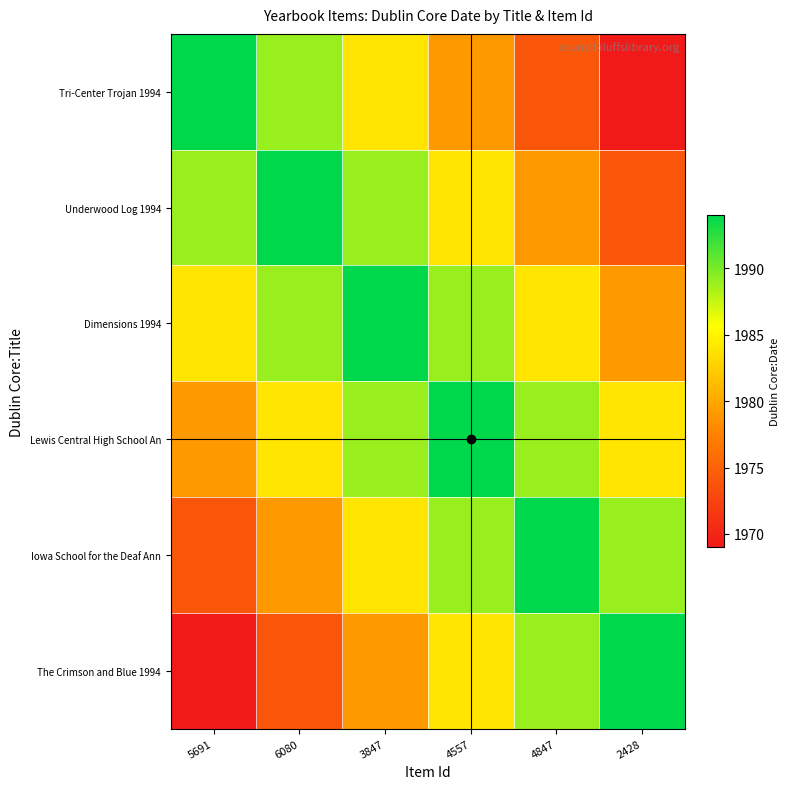

Which label corresponds to the largest value in the chart?

5691